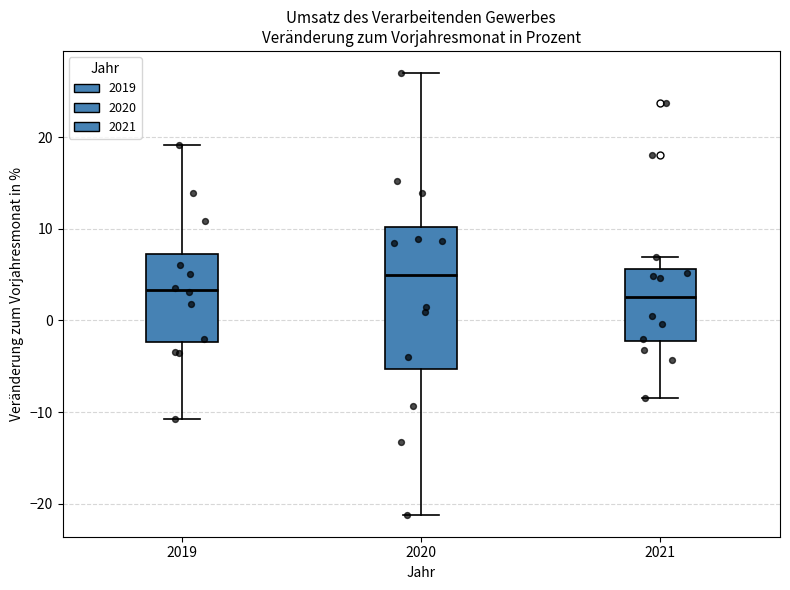

Comparing the boxes themselves (not the whiskers), which one is the tallest?

2020